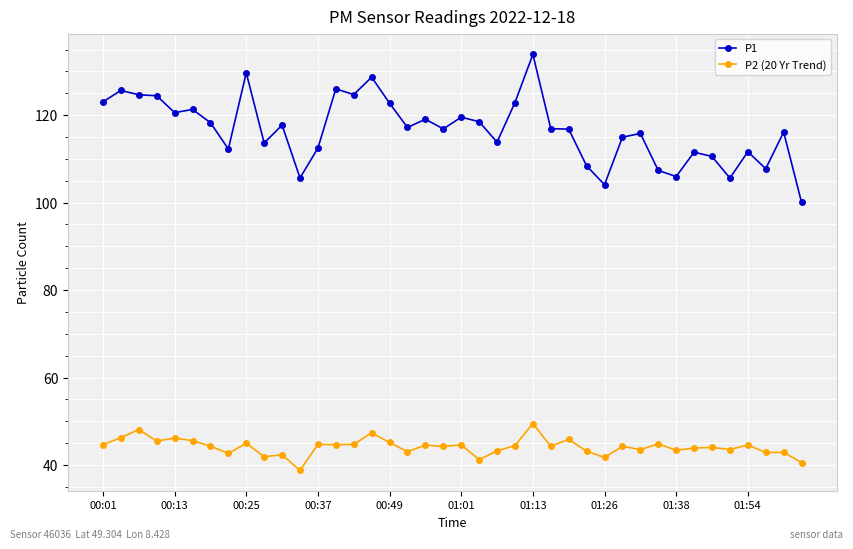

Does the chart have visible grid lines?

Yes